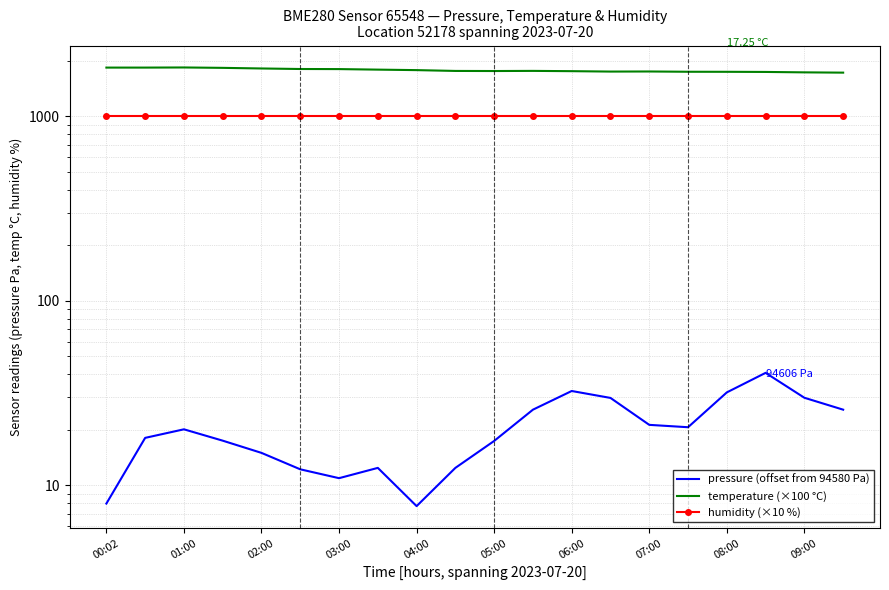

What is the greatest value displayed?

1840.0